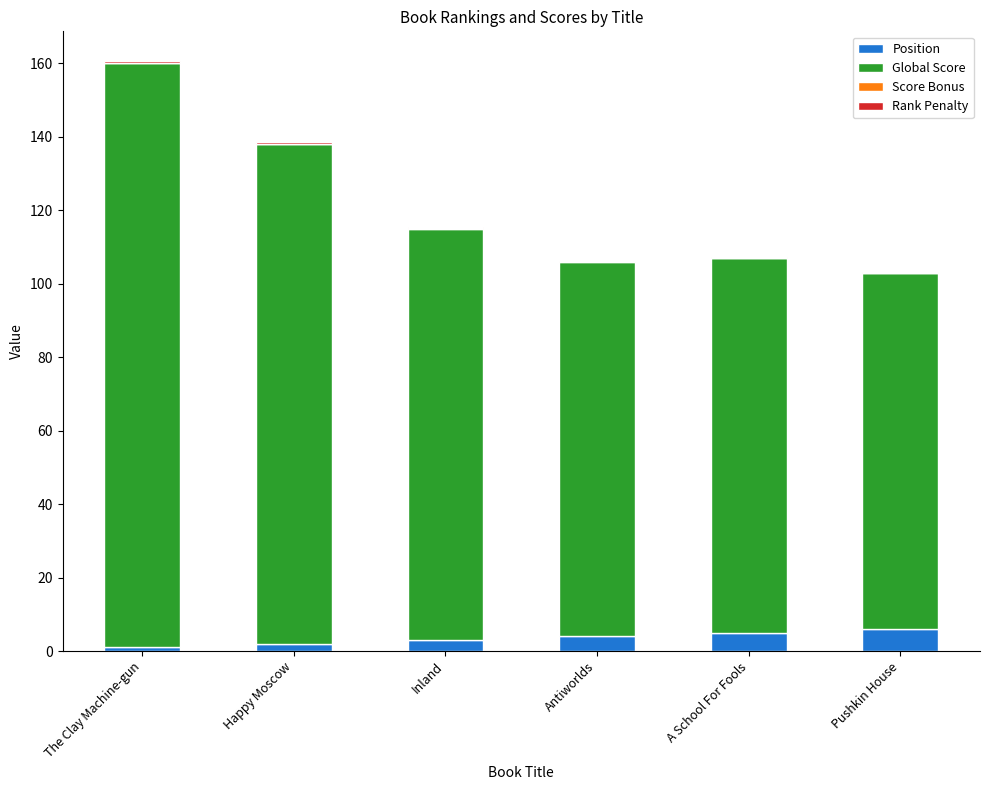

What is the highest value of the Position series?

6.0